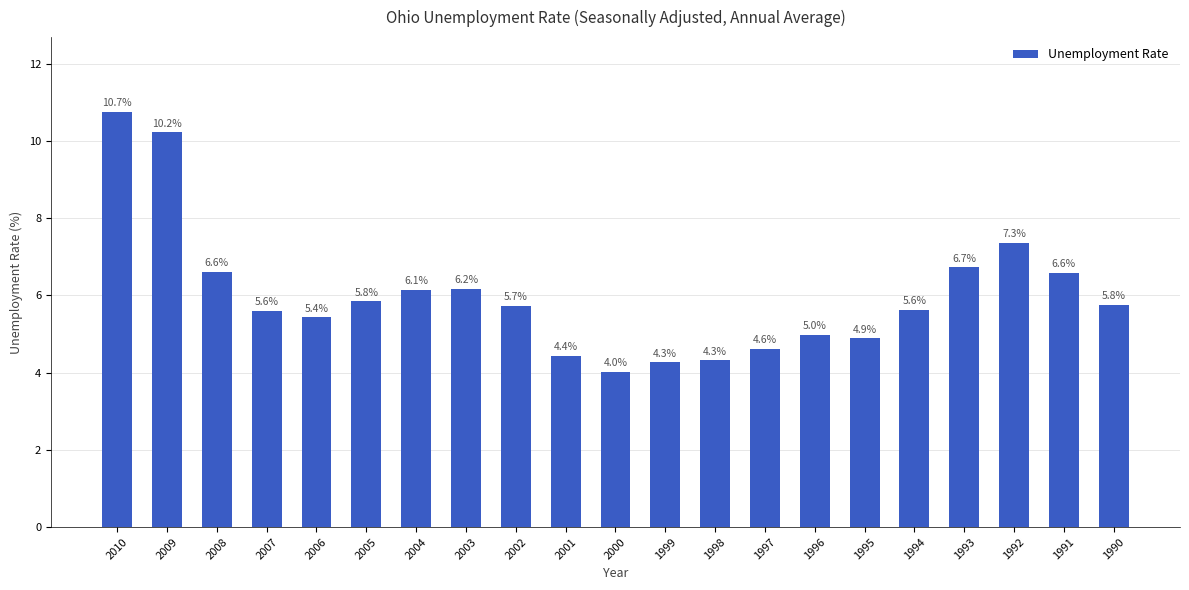

Does the chart contain any negative values?

No